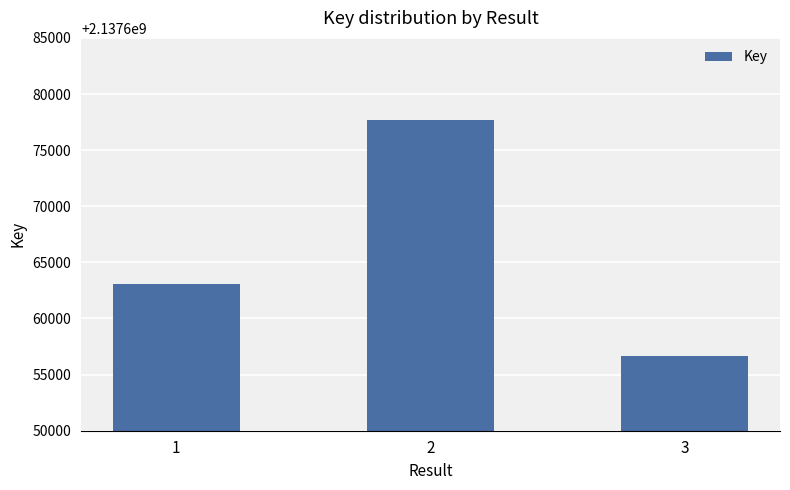

How many values are between 2137656646 and 2137677707?

3